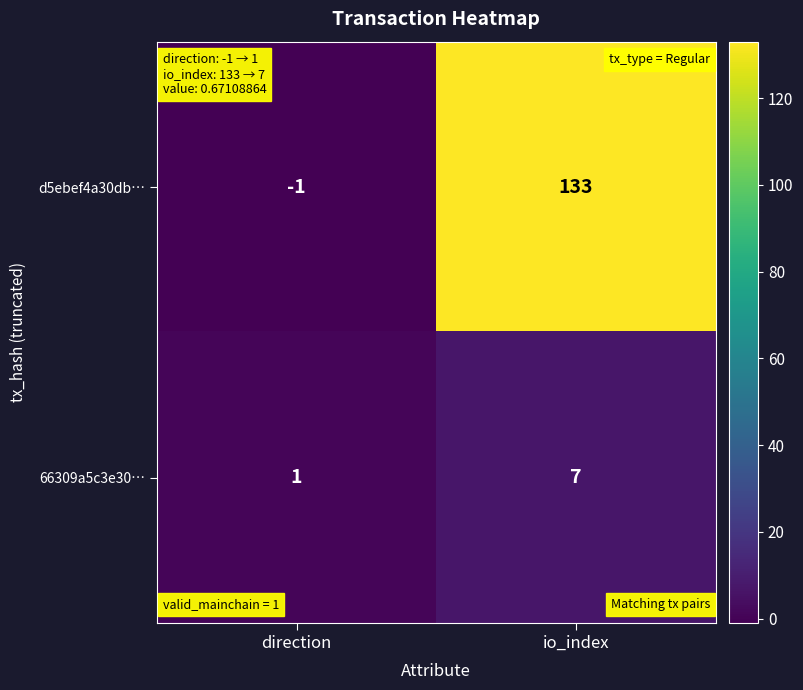

Reading left to right, extract all data points from this chart.

d5ebef4a30db…: -1	133
66309a5c3e30…: 1	7